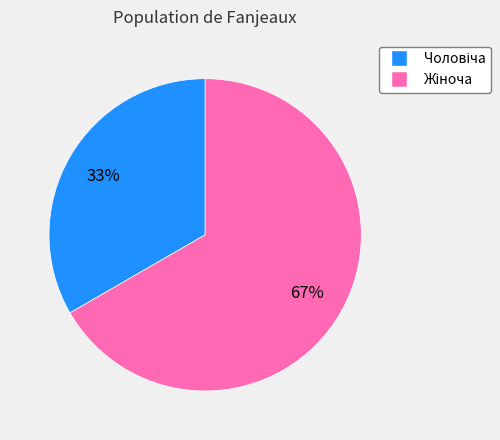

How many slices are in this pie chart?

2